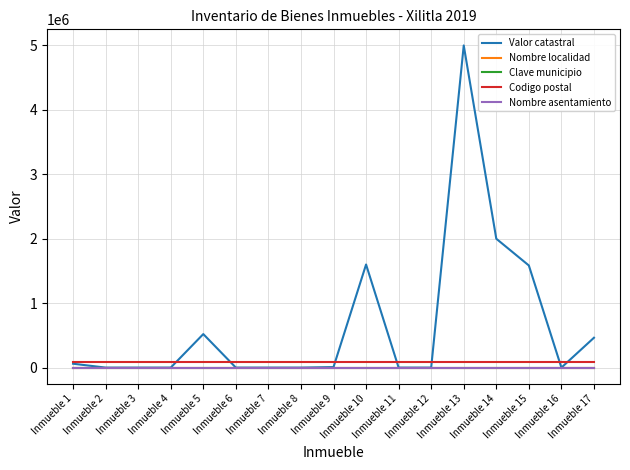

Between Inmueble 6 and Inmueble 8, which series saw the biggest shift?

Valor catastral